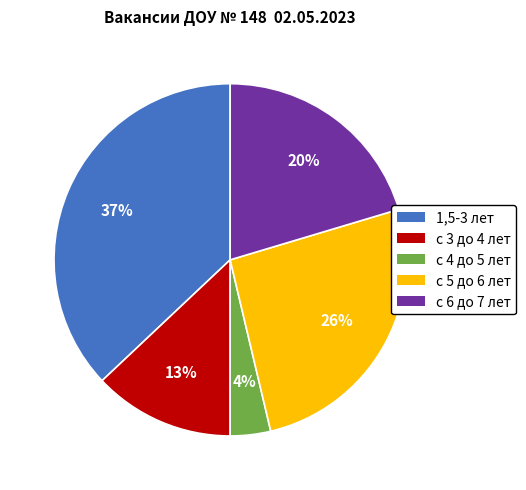

Which category has the smallest portion of the pie?

с 4 до 5 лет